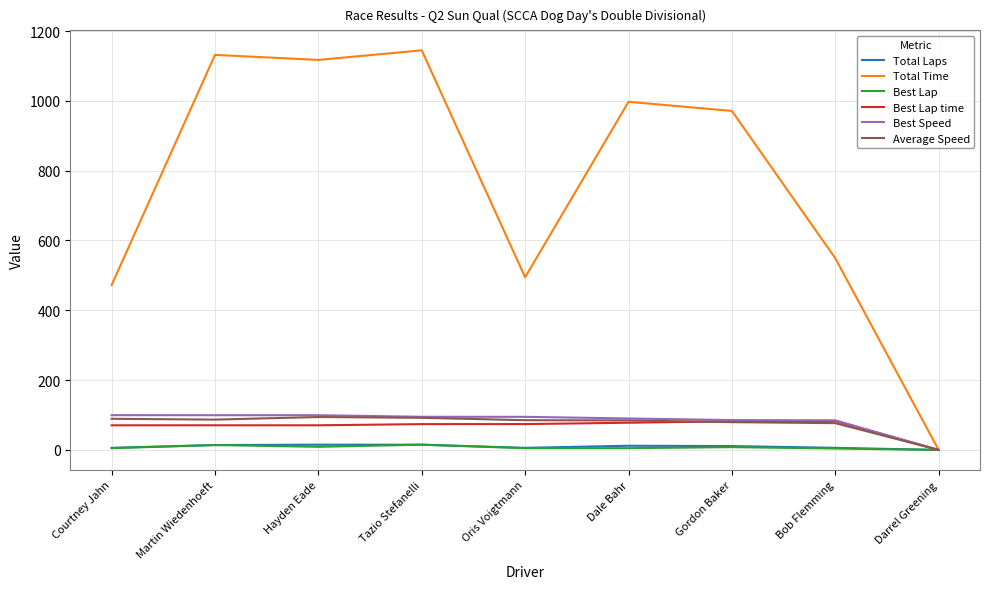

What are all the series names shown in the legend?

Total Laps, Total Time, Best Lap, Best Lap time, Best Speed, Average Speed